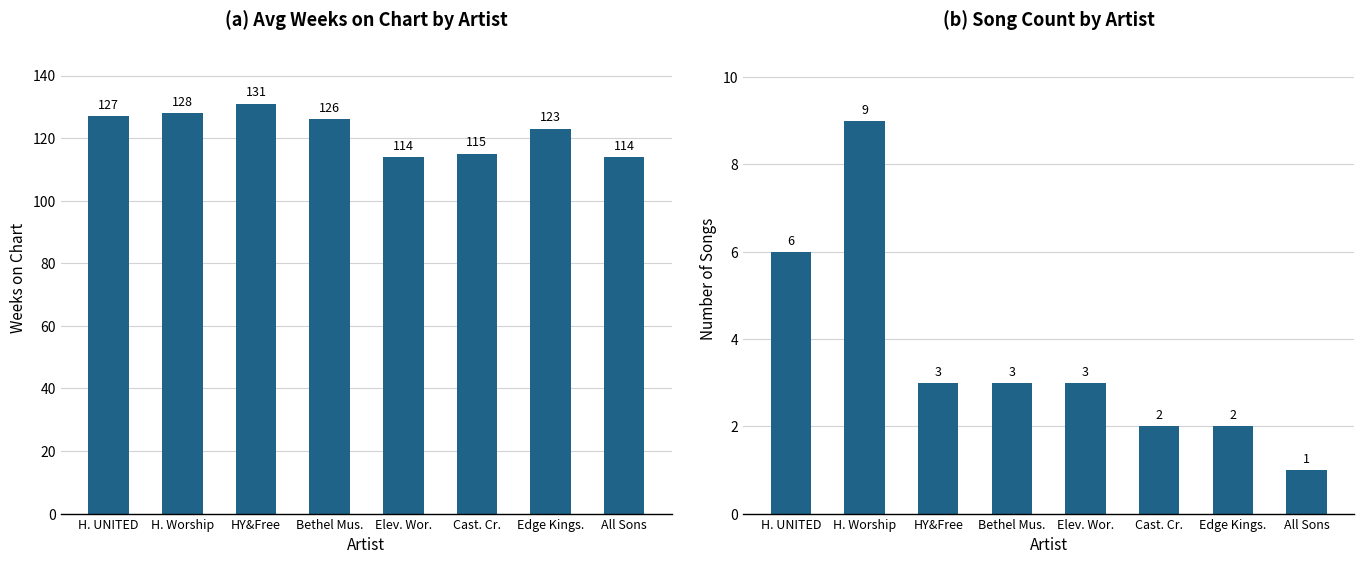

Rank the categories by Song Count value from lowest to highest.

All Sons, Cast. Cr., Edge Kings., HY&Free, Bethel Mus., Elev. Wor., H. UNITED, H. Worship